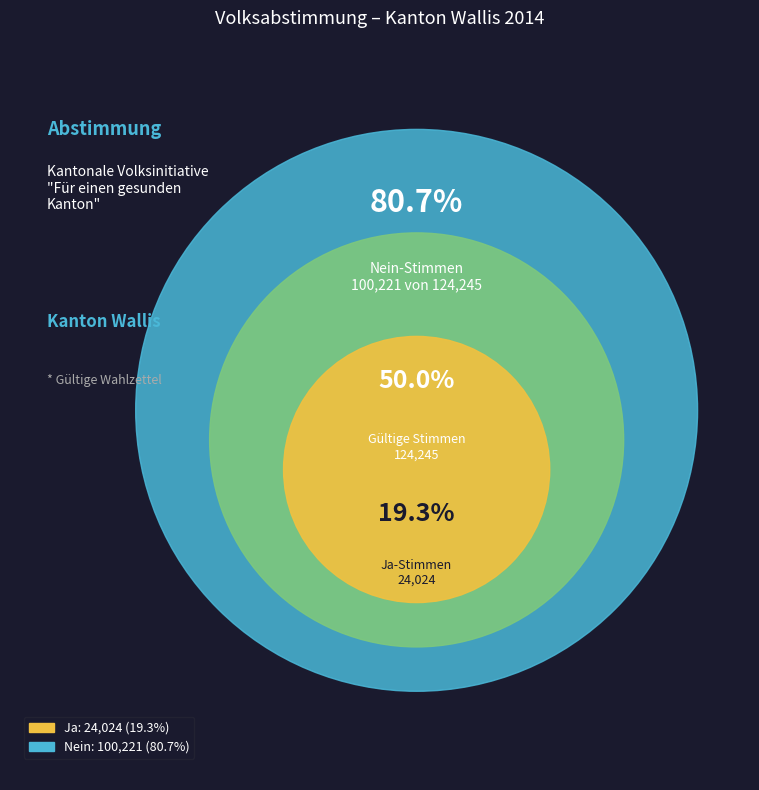

To the nearest percent, what portion does Nein represent?

81%